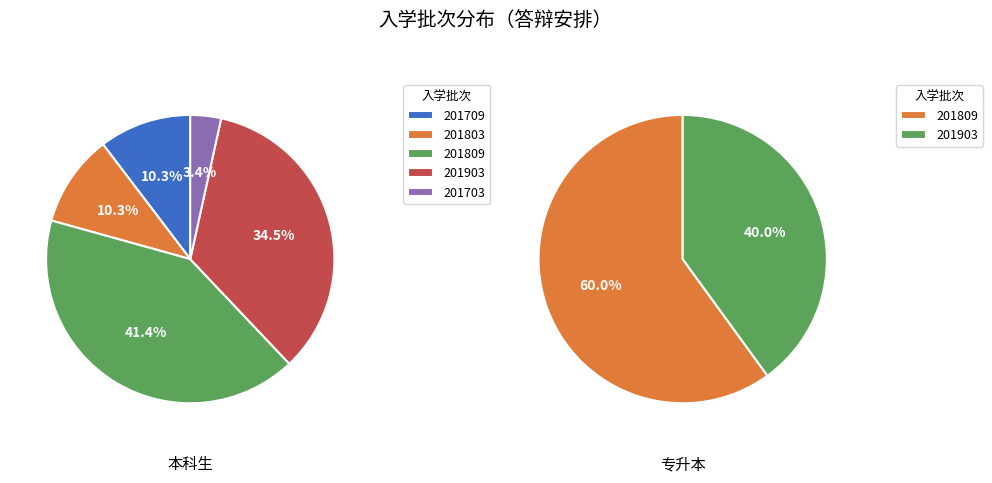

Is there a majority slice in this chart?

No